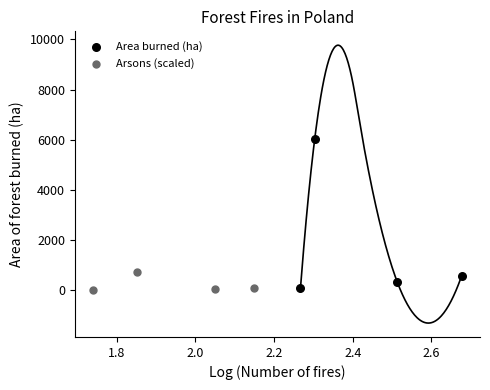

Which series has the largest Y range (max minus min)?

Area burned (ha)